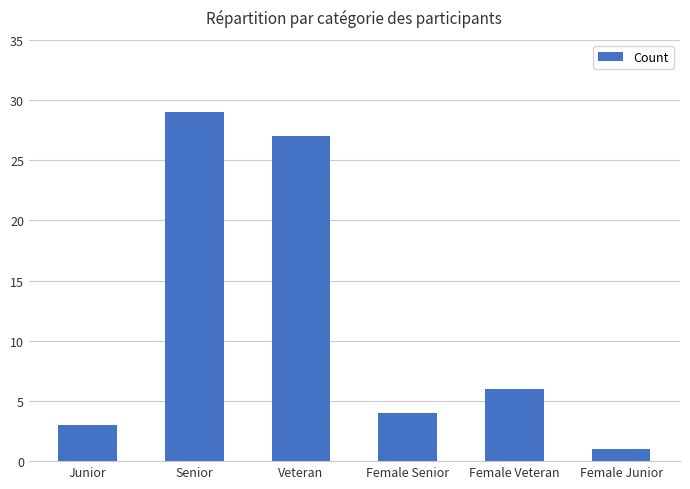

What is the difference between the maximum and minimum values?

28